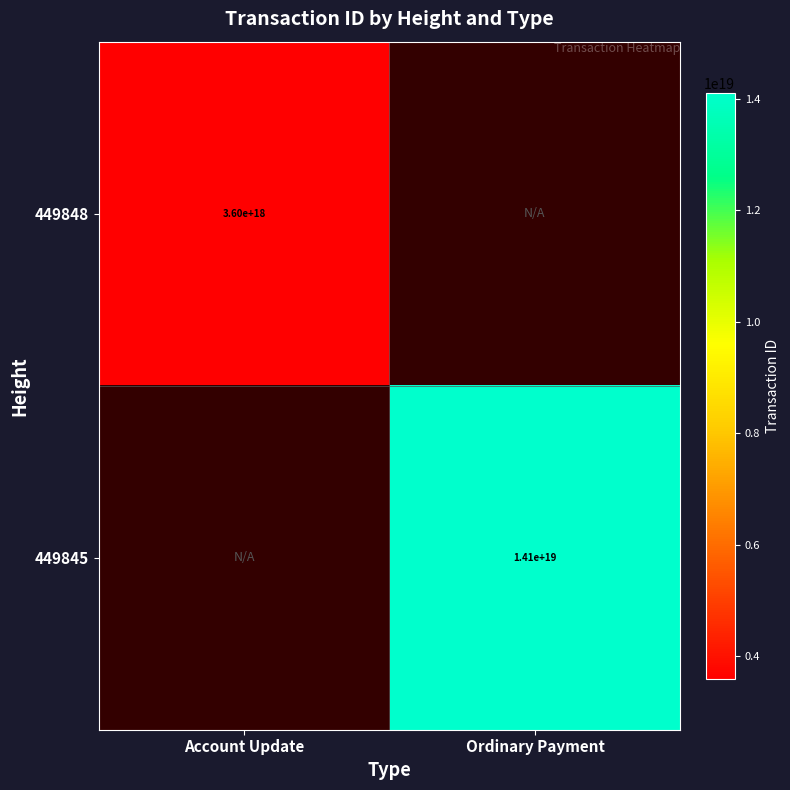

The 449848 series shows 5915880669070148608 at Account Update. True or false?

False